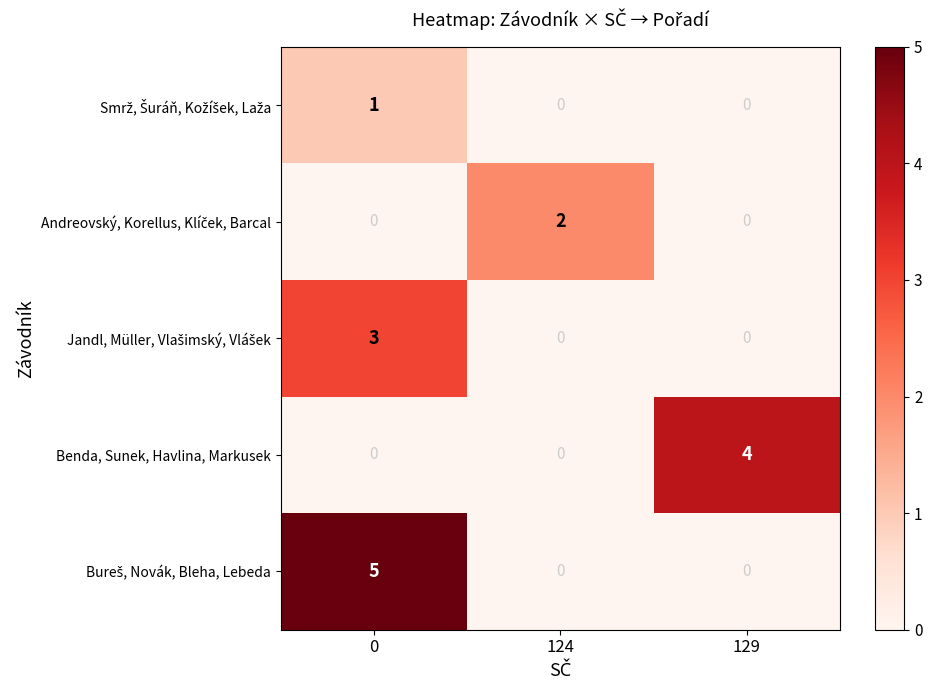

How many Benda, Sunek, Havlina, Markusek values are between 0 and 4?

3